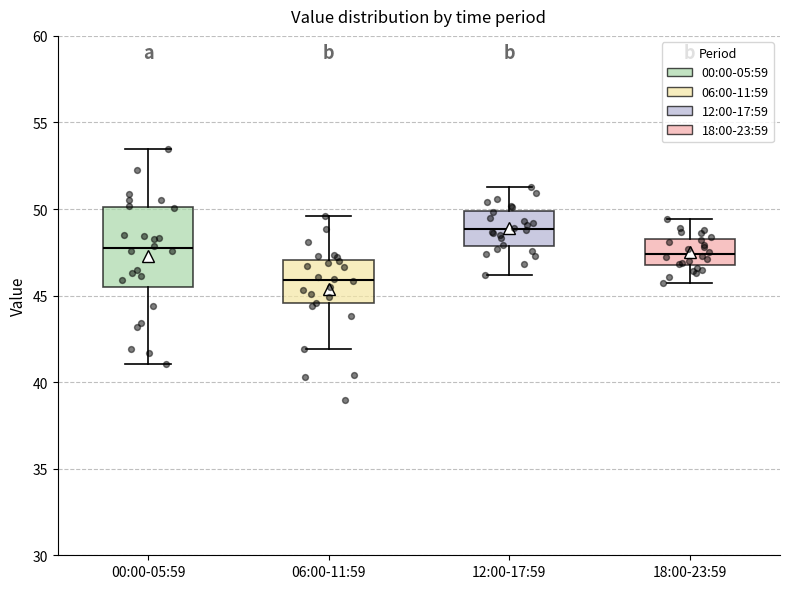

Which box's median line is the highest?

12:00-17:59